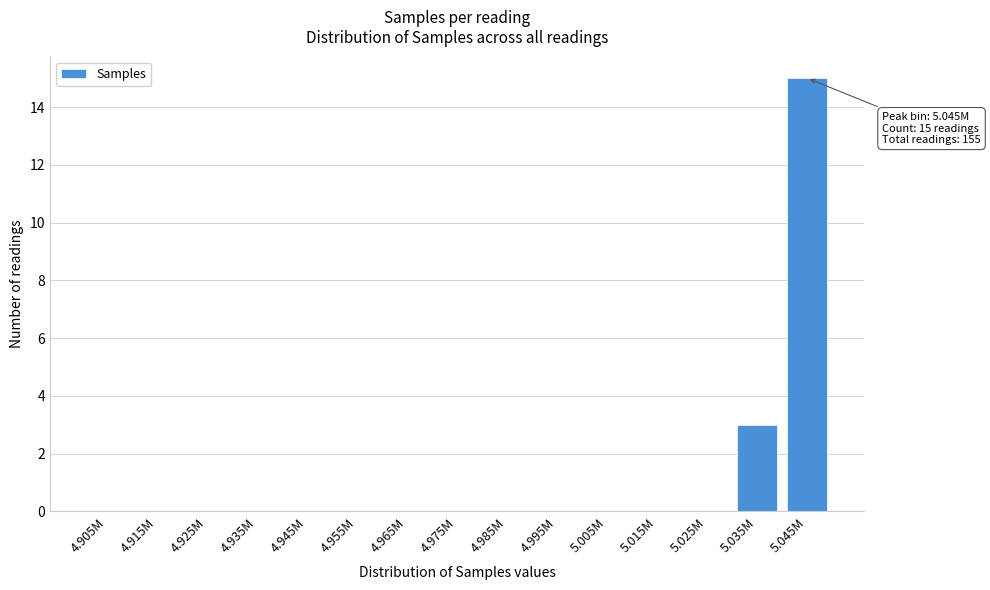

Reading left to right, list all the values displayed in this chart.

4.905M=0	4.915M=0	4.925M=0	4.935M=0	4.945M=0	4.955M=0	4.965M=0	4.975M=0	4.985M=0	4.995M=0	5.005M=0	5.015M=0	5.025M=0	5.035M=3	5.045M=15